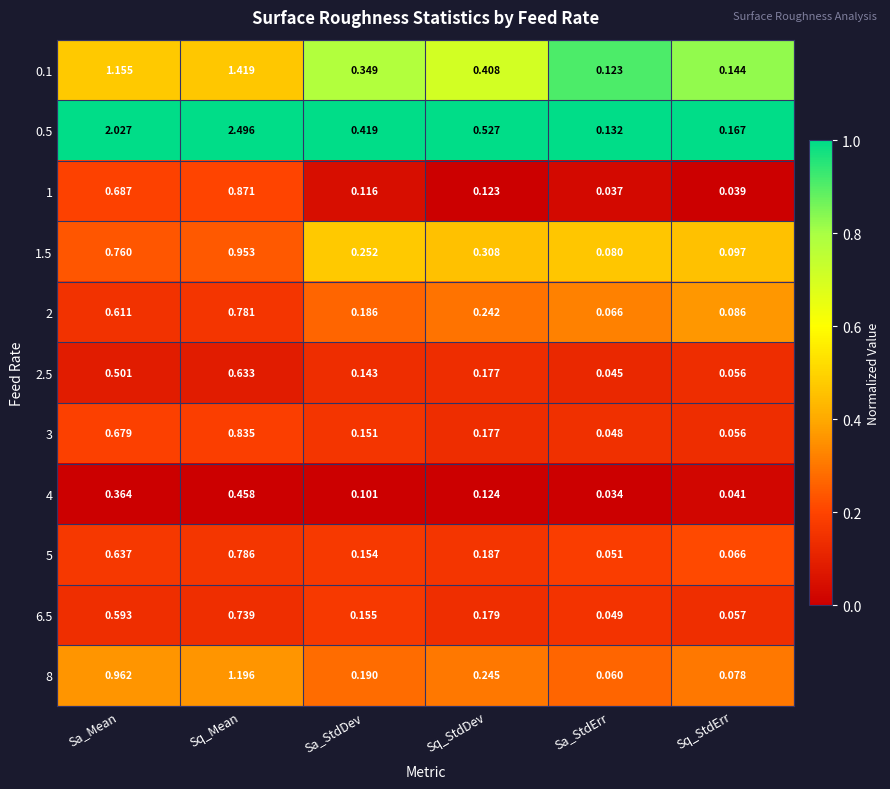

At which label does 5 reach its minimum?

Sa_StdErr